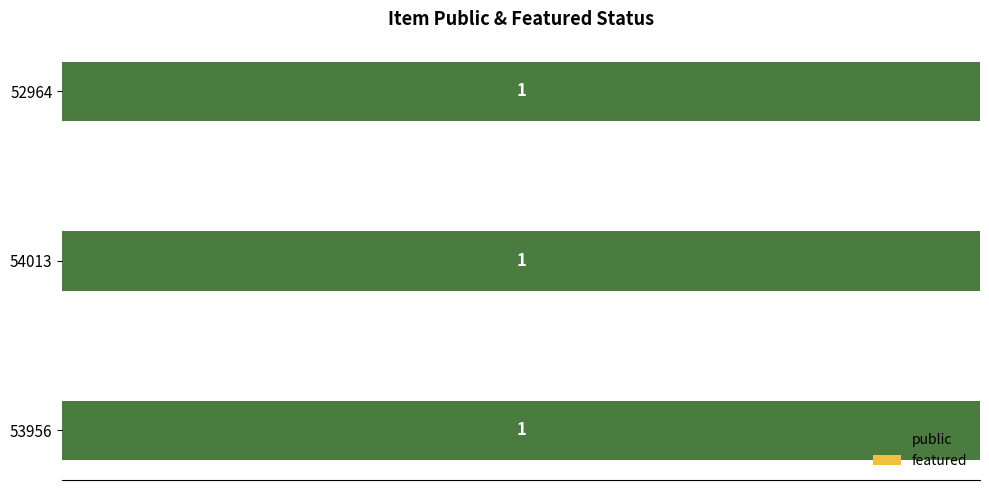

Does the chart contain any negative values?

No